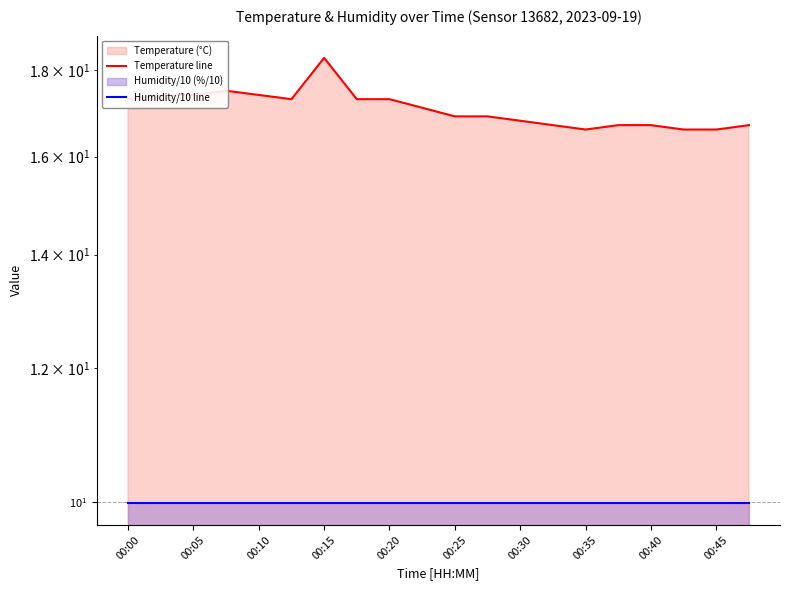

What is the sum of the Humidity/10 line values at 17 and 10?

20.0